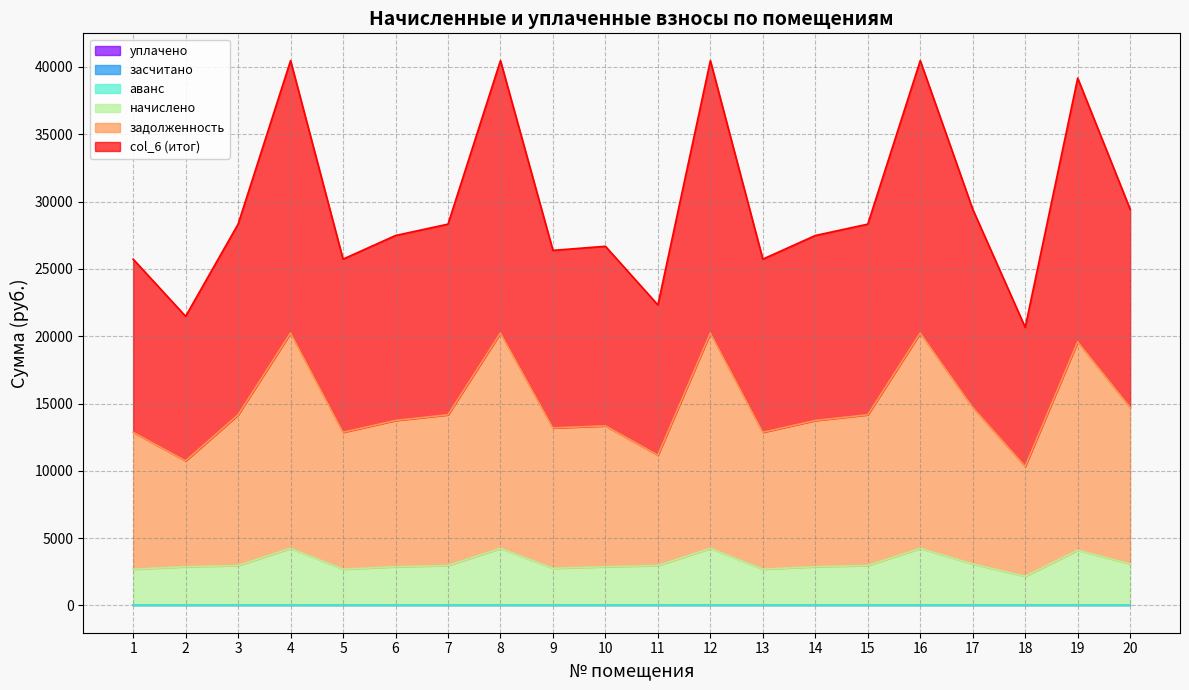

How many data points in начислено are above 2966?

11